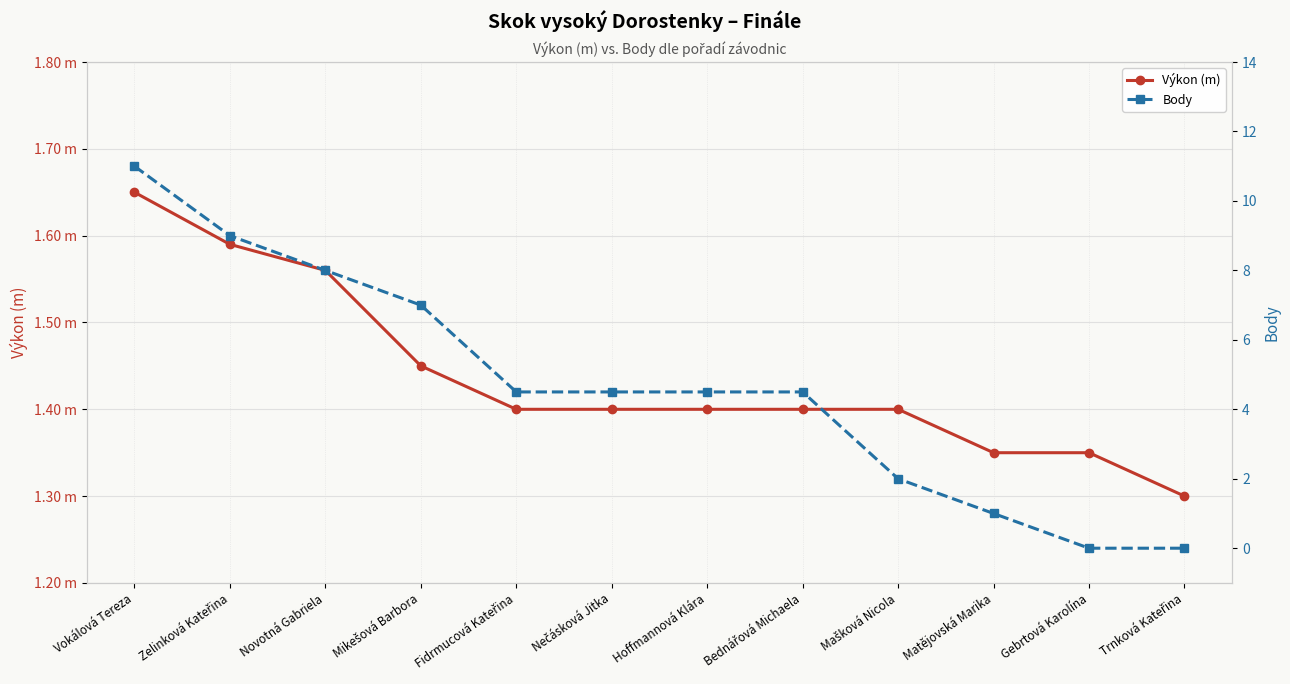

What is the label of the 2nd point from the left?

Zelinková Kateřina